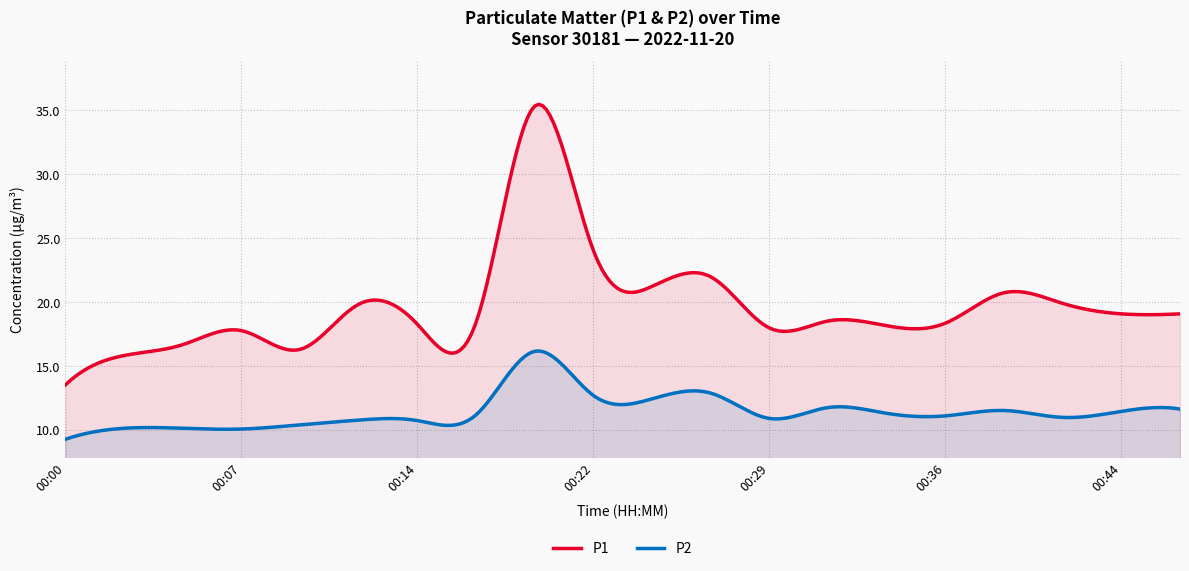

In P1, how many points are lower than both neighbors (excluding endpoints)?

6